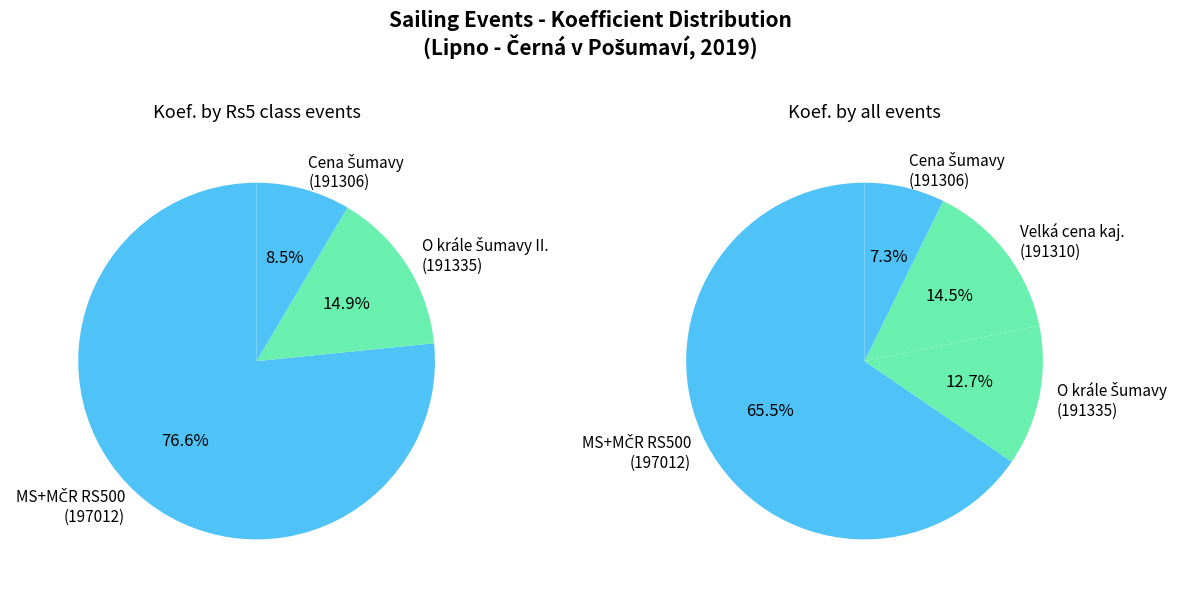

The MS+MČR RS500 (197012) slice represents 73% of the pie. True or false?

False